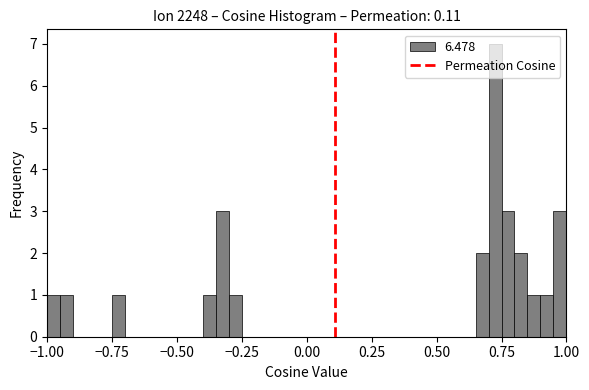

Around what value on the x-axis is the tallest bar? Give the approximate position of its centre, as read against the axis.

0.75